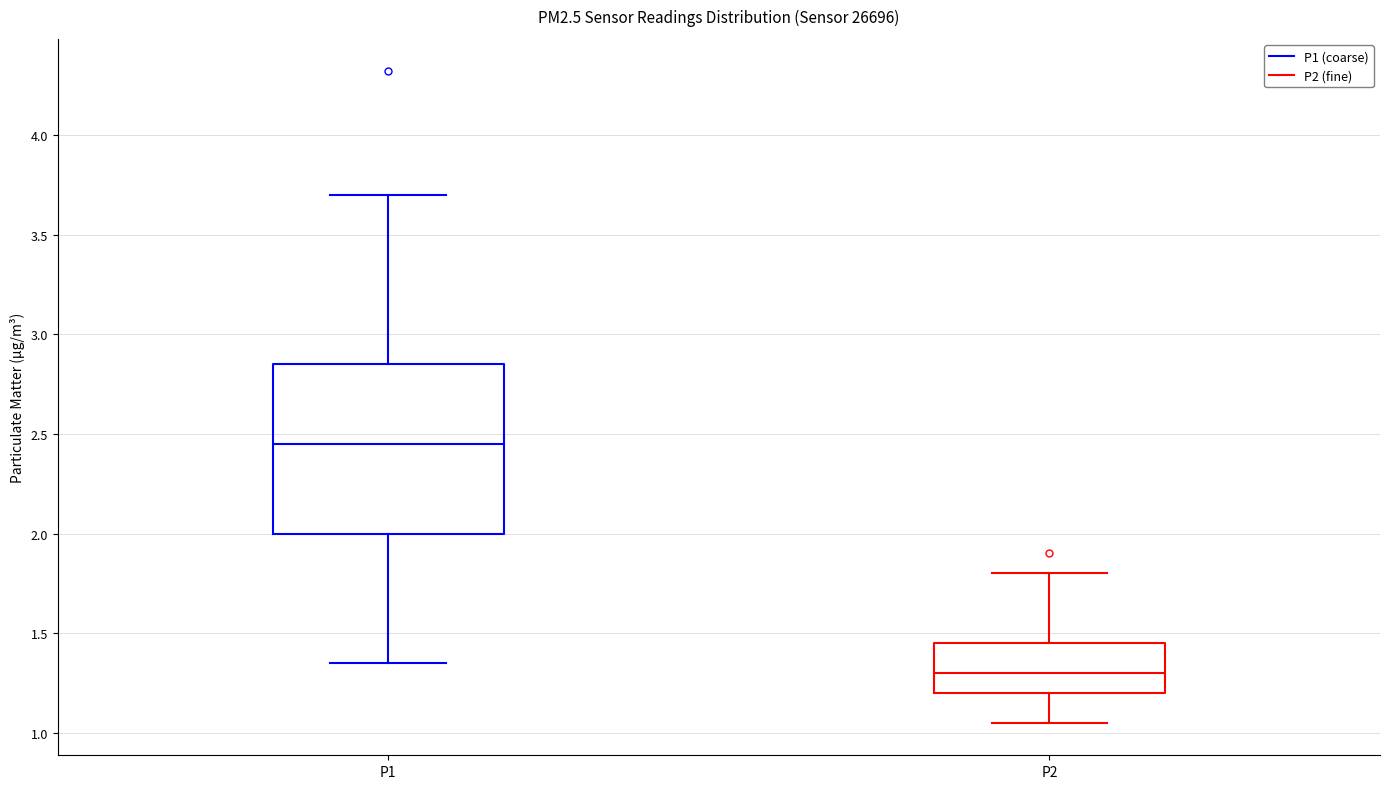

Reading left to right, transcribe this box plot: for each box, give where its median line is, the range the box spans, and where its two whiskers end, as read against the y-axis. The values are not printed on the chart, so give them approximately, as read against the axis.

P1: median 2.45, box 2.00 to 2.85, whiskers 1.35 to 3.70
P2: median 1.30, box 1.20 to 1.45, whiskers 1.05 to 1.80